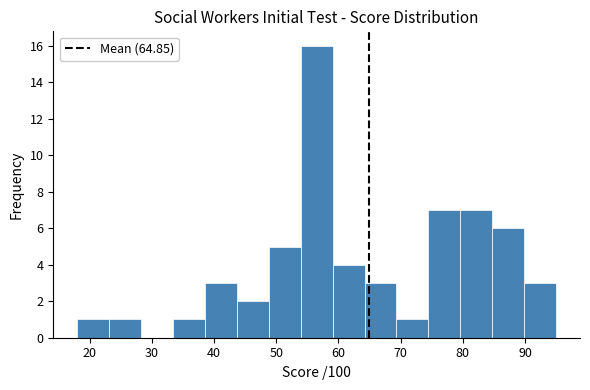

What is the height of the bar covering 85 to 90 on the x-axis? Neither the bar edges nor the heights are printed on the chart, so give them approximately, as read against the axes.

6